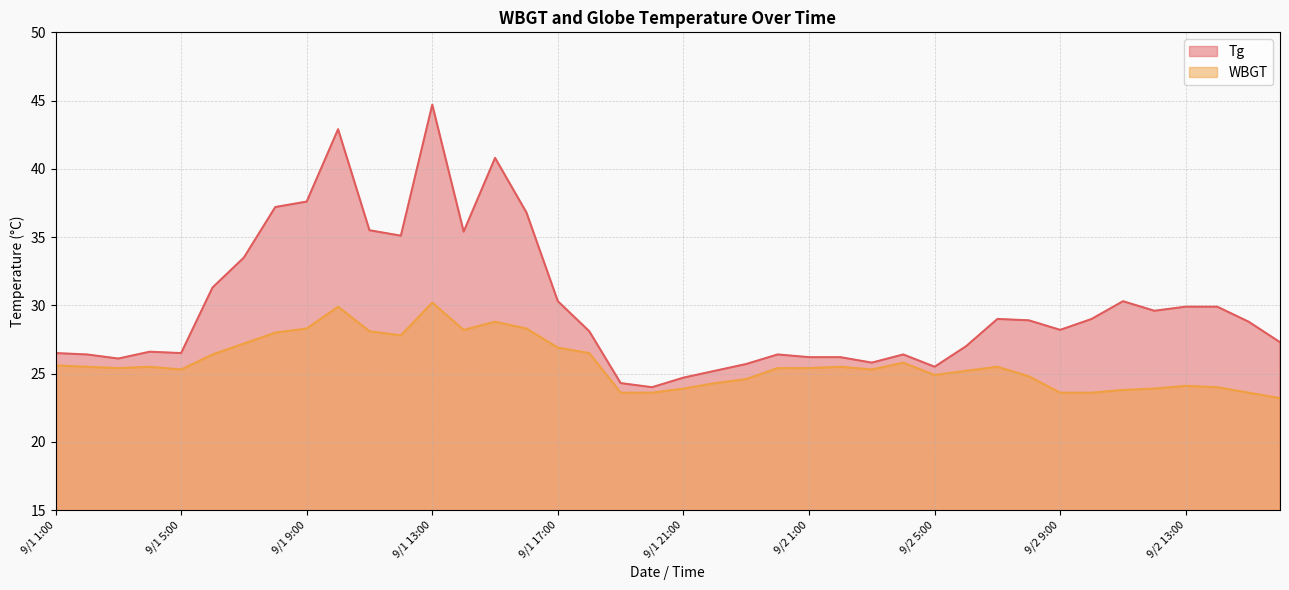

What is the difference between the Tg values at 9/1 6:00 and 9/1 3:00?

5.2